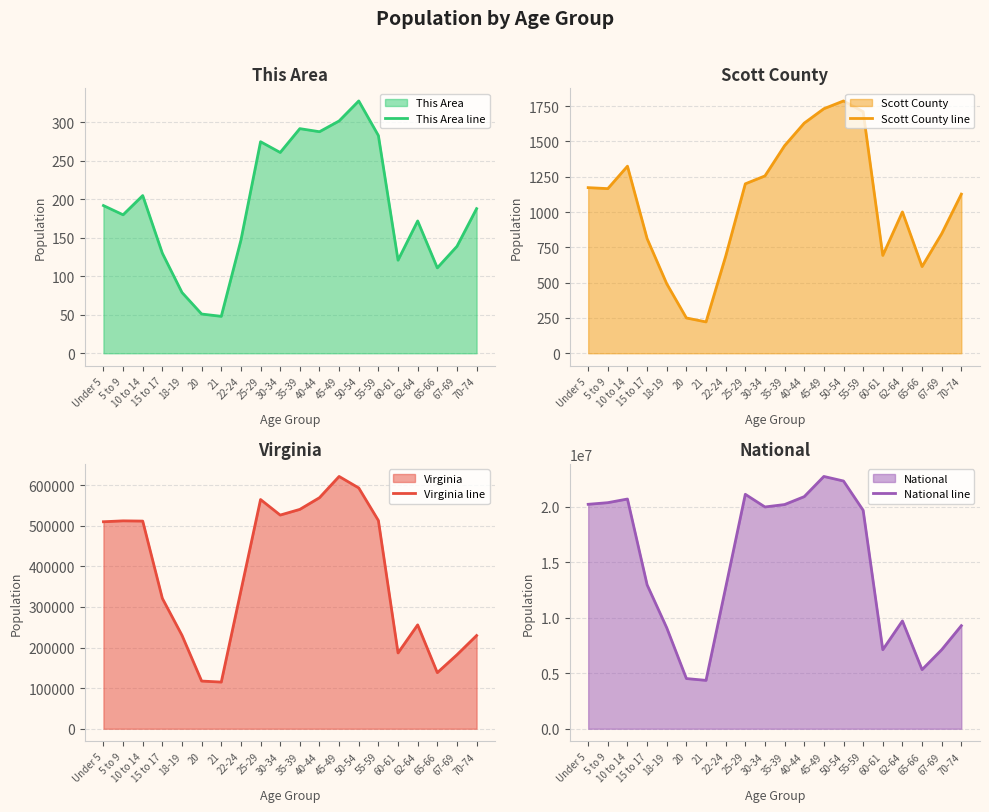

Does the chart have visible grid lines?

Yes